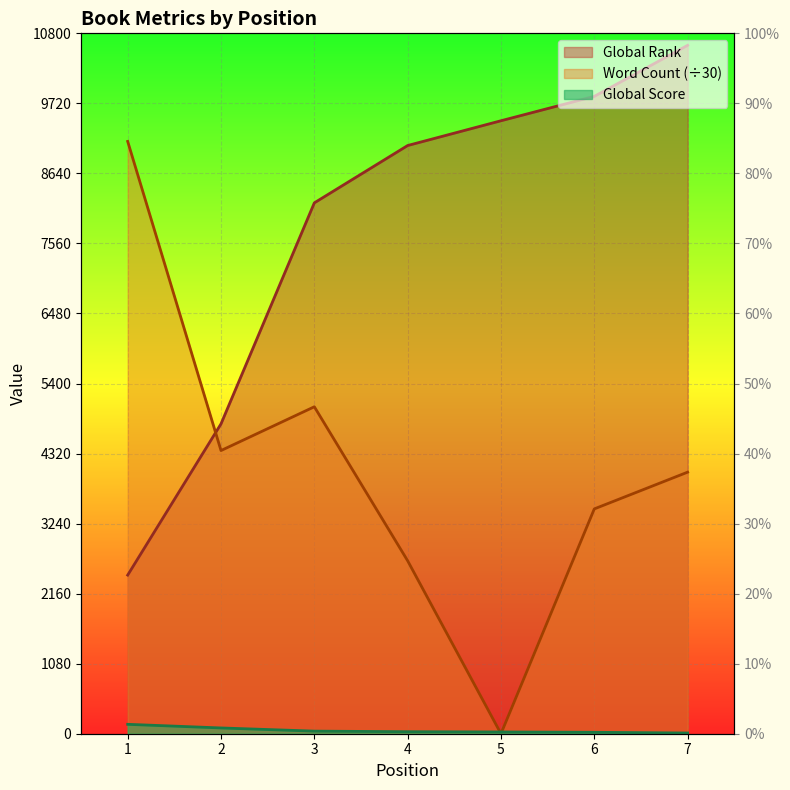

True or false: Word Count and Global Score cross at least once.

True